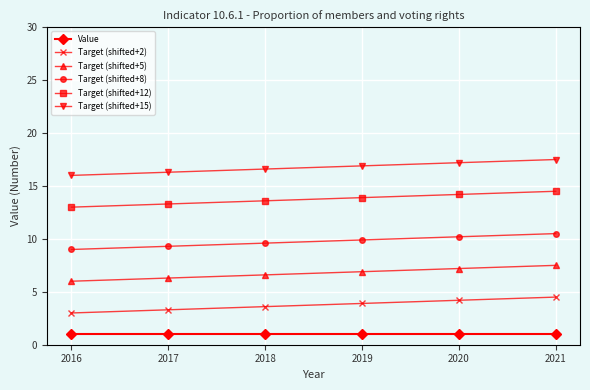

What is the sum of the Target (shifted+5) values at 2017 and 2019?

13.2